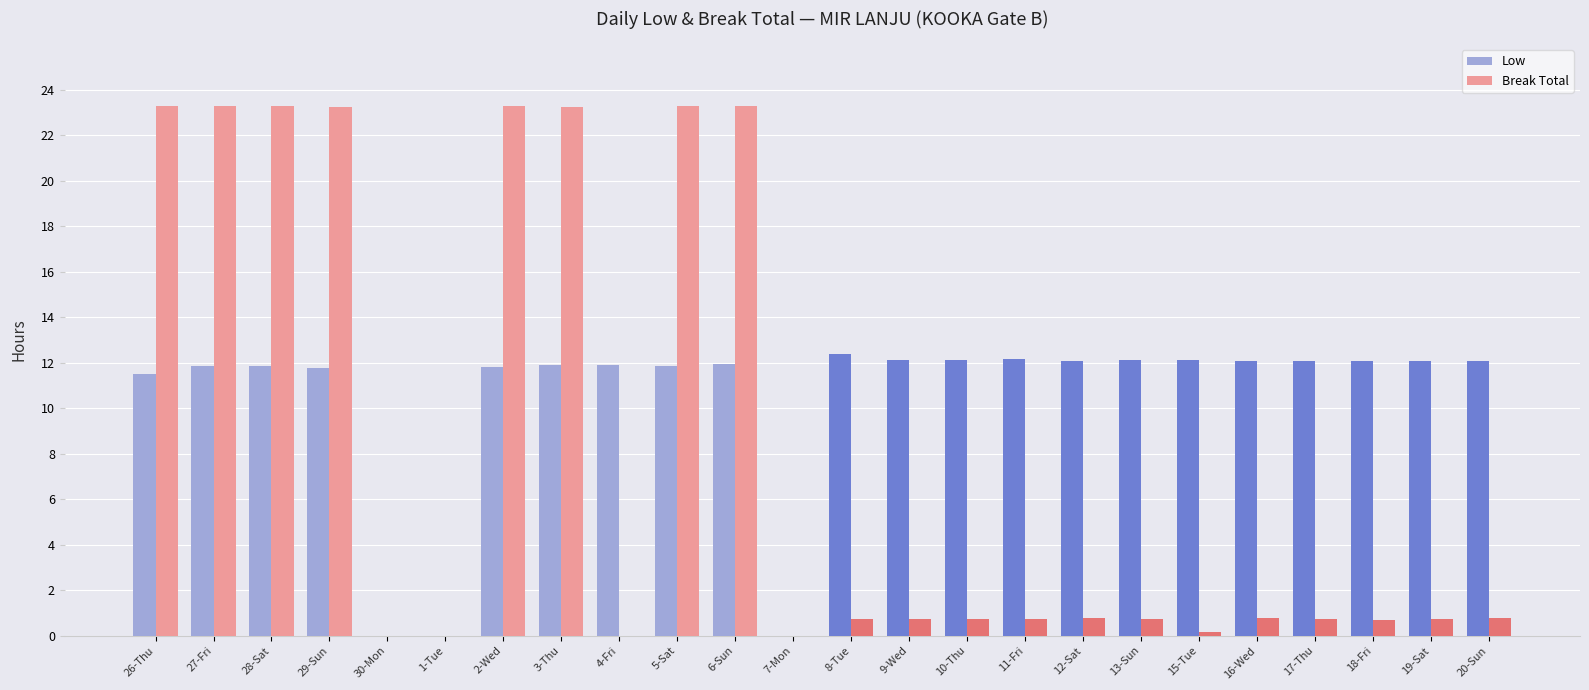

Which series has the largest total across all categories?

Low